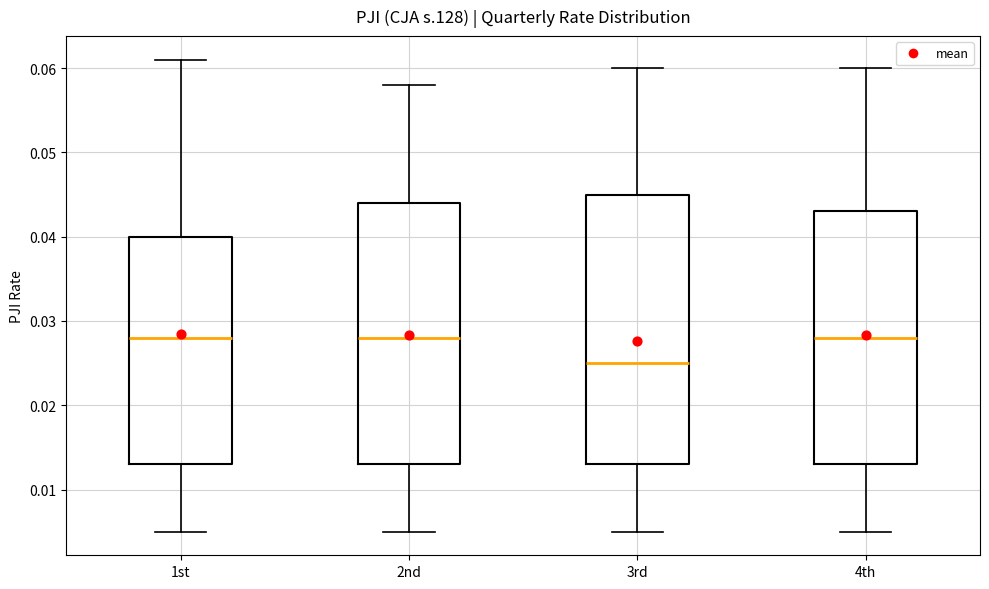

Reading left to right, transcribe this box plot: for each box, give where its median line is, the range the box spans, and where its two whiskers end, as read against the y-axis. The values are not printed on the chart, so give them approximately, as read against the axis.

1st: median 0.028, box 0.013 to 0.040, whiskers 0.005 to 0.061
2nd: median 0.028, box 0.013 to 0.044, whiskers 0.005 to 0.058
3rd: median 0.025, box 0.013 to 0.045, whiskers 0.005 to 0.060
4th: median 0.028, box 0.013 to 0.043, whiskers 0.005 to 0.060